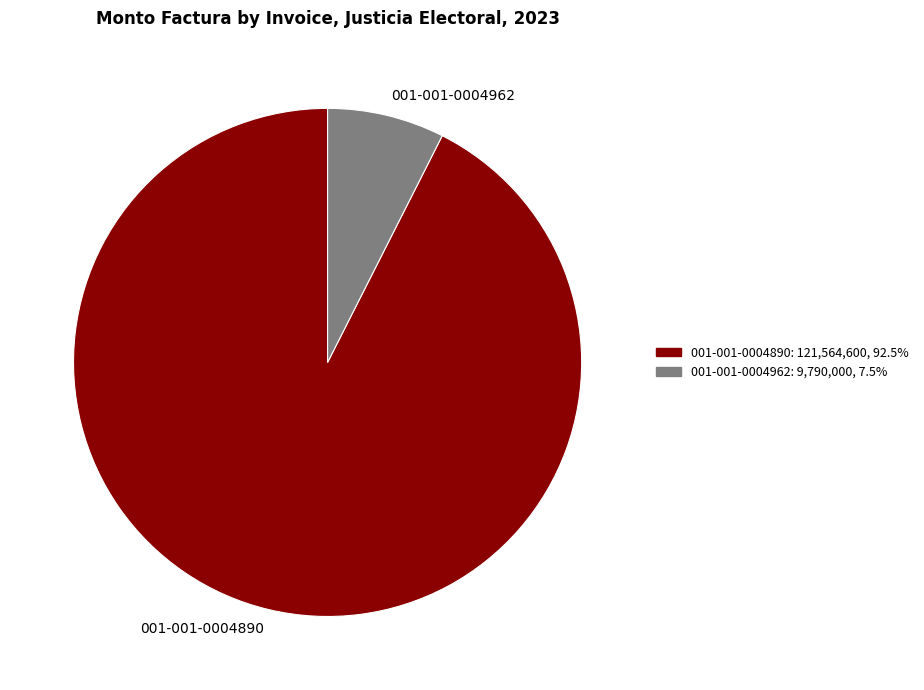

Between 001-001-0004890 and 001-001-0004962, which is larger?

001-001-0004890